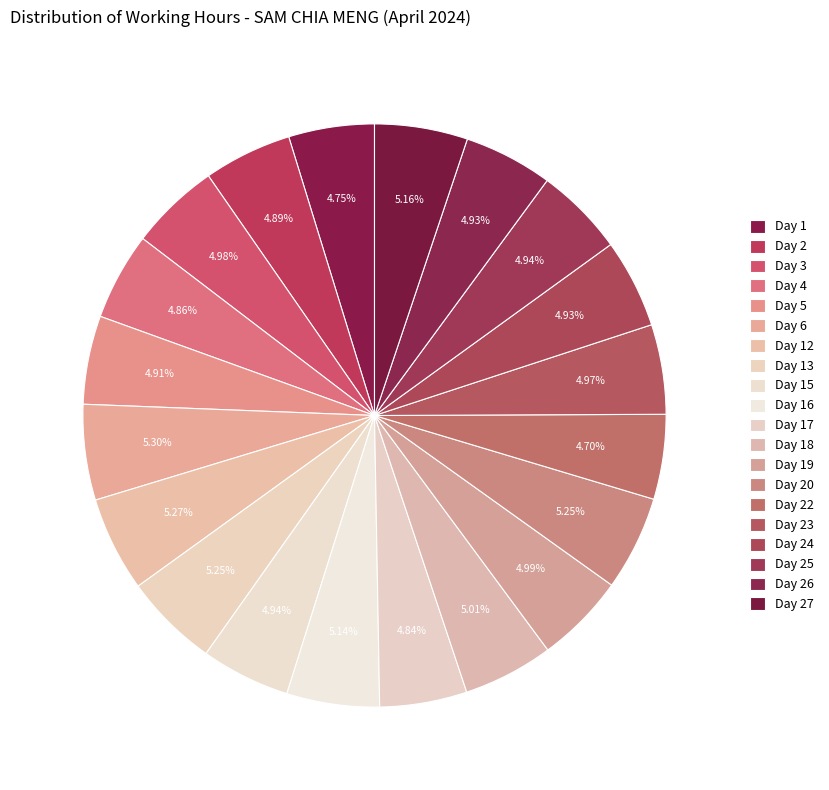

Count the number of slices in the pie.

20